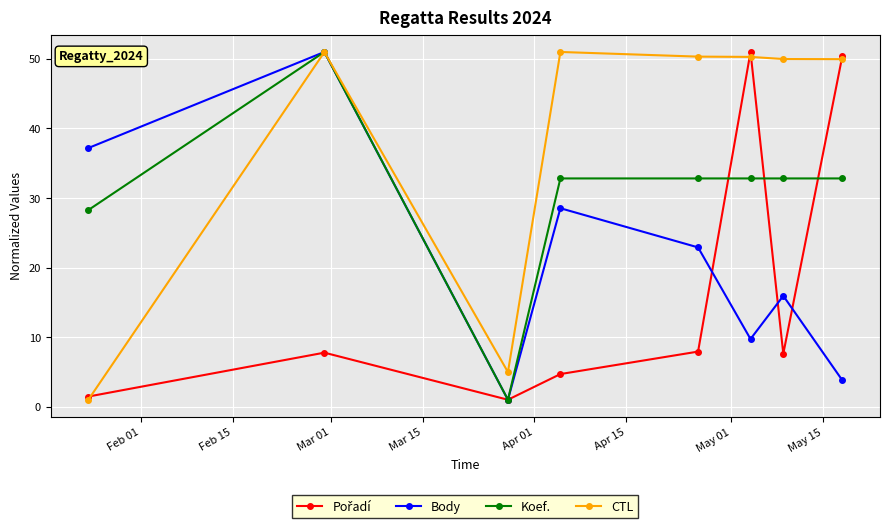

How many lines are shown in the chart?

4